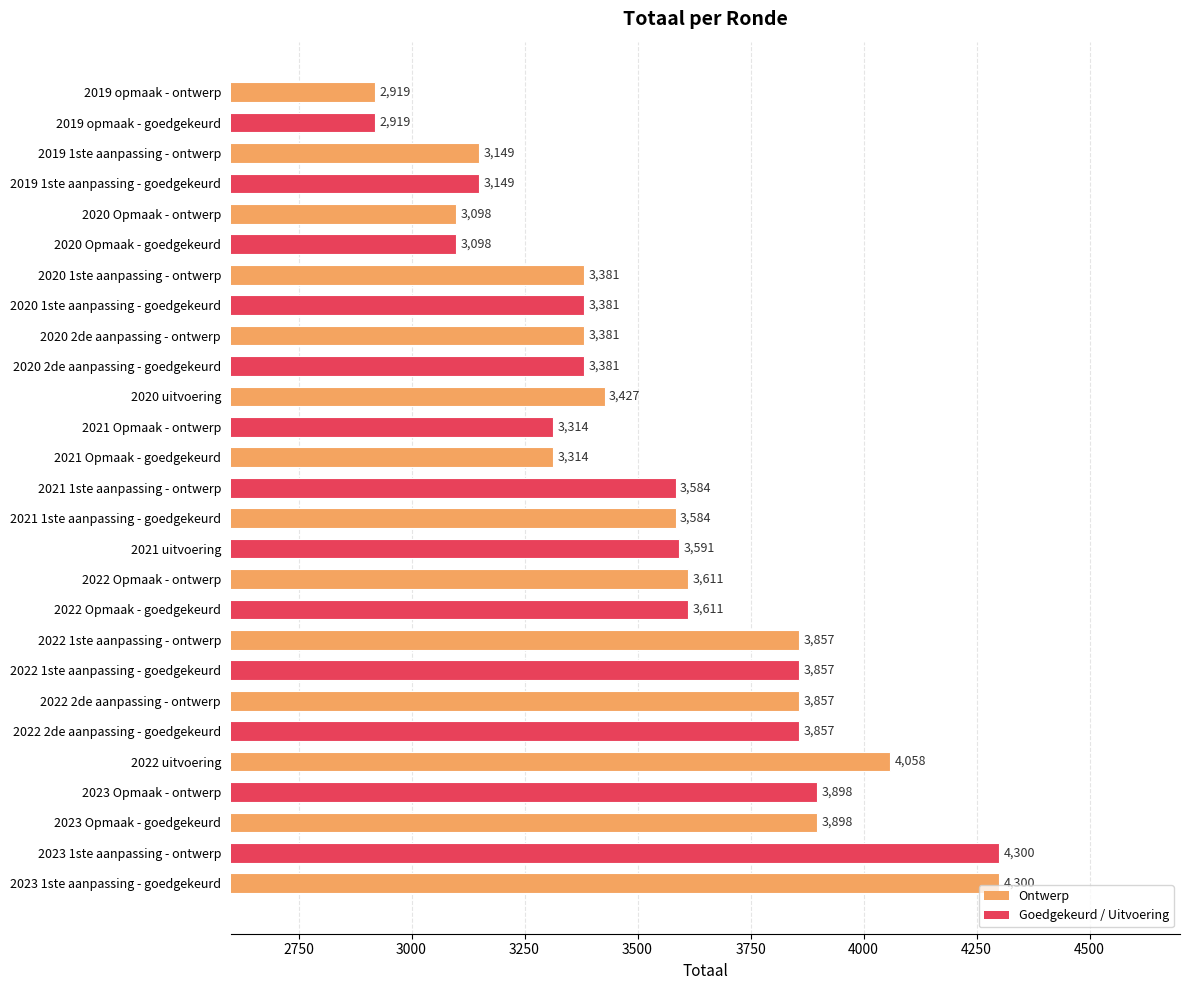

What is the difference between the second highest and minimum values?

1381